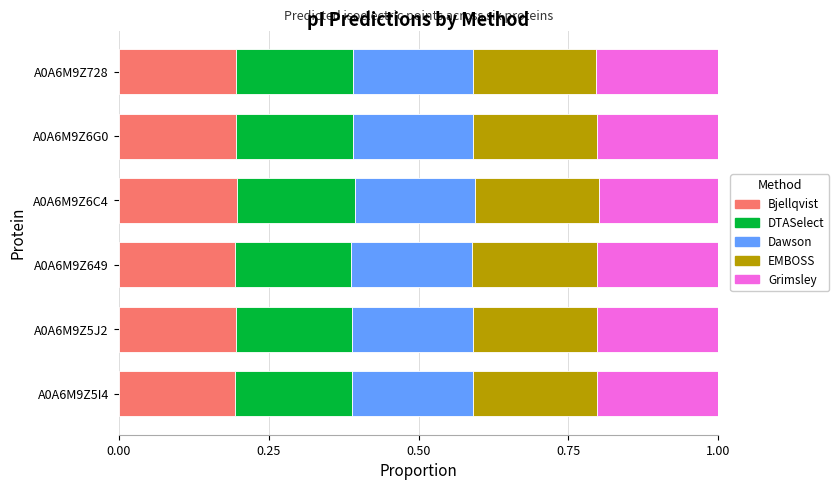

Is it true that Bjellqvist equals 0.2 at A0A6M9Z5J2?

True